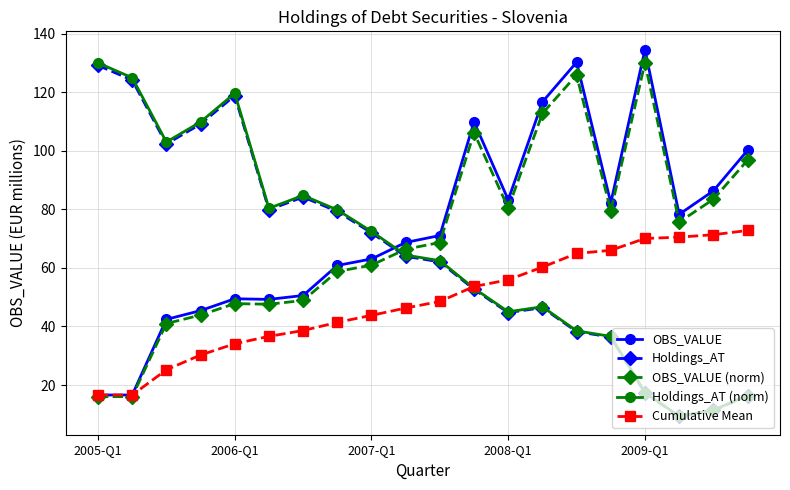

True or false: OBS_VALUE and Holdings_AT (norm) cross at least once.

True